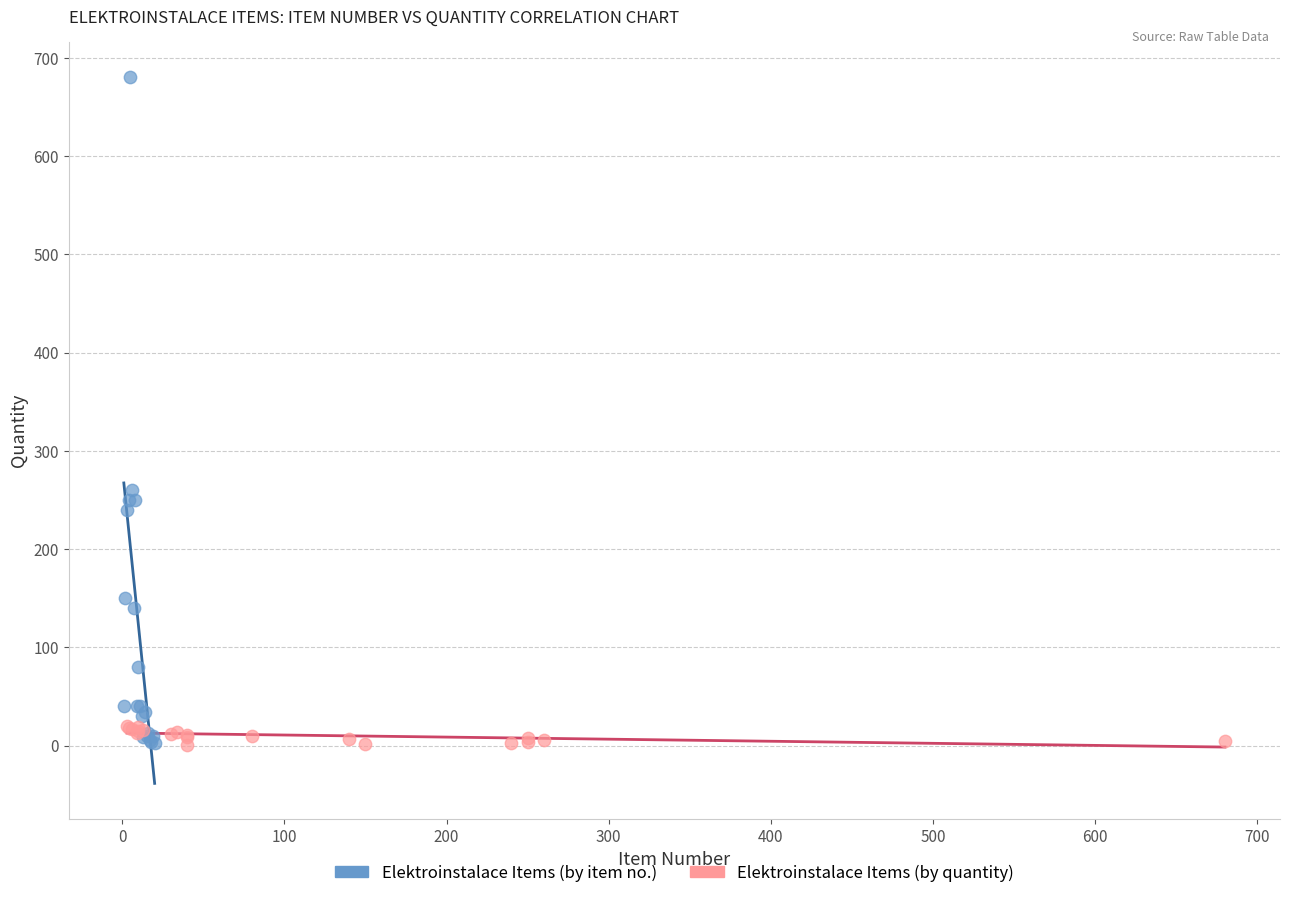

Which series has the largest Y range (max minus min)?

Elektroinstalace Items (by item no.)